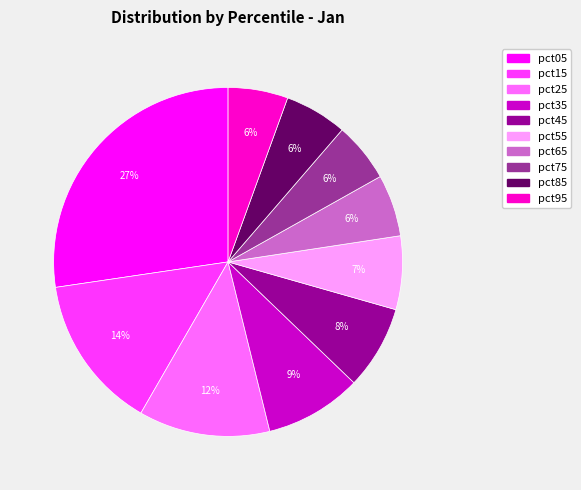

Count the number of slices in the pie.

10